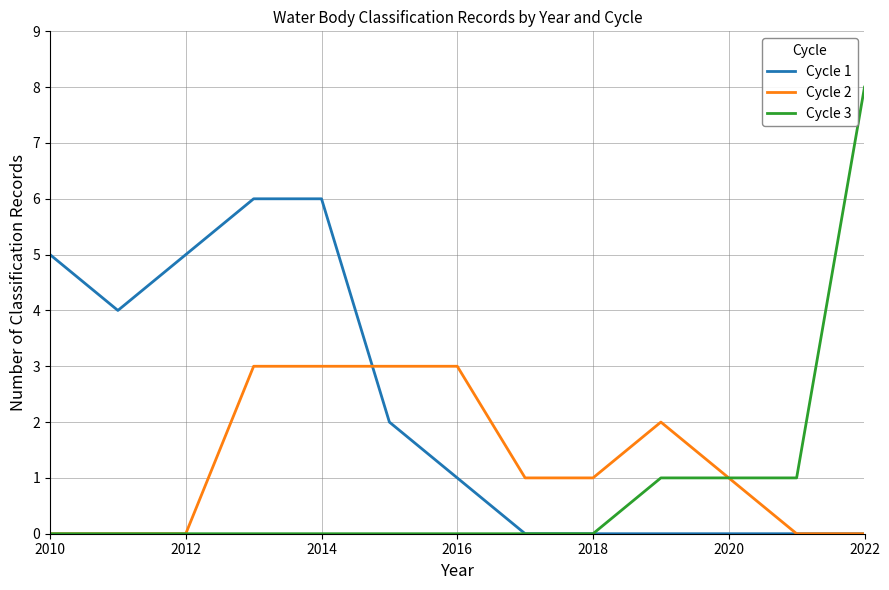

List the series in order of their peak value, highest first.

Cycle 3, Cycle 1, Cycle 2